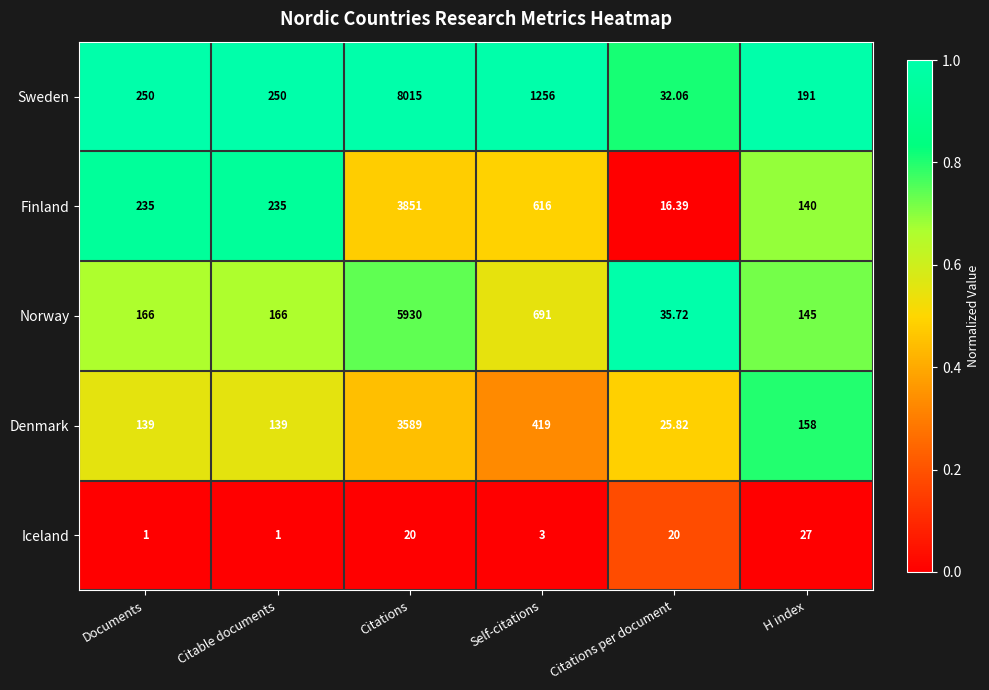

Where is Finland nearest to the value 1933?

Self-citations